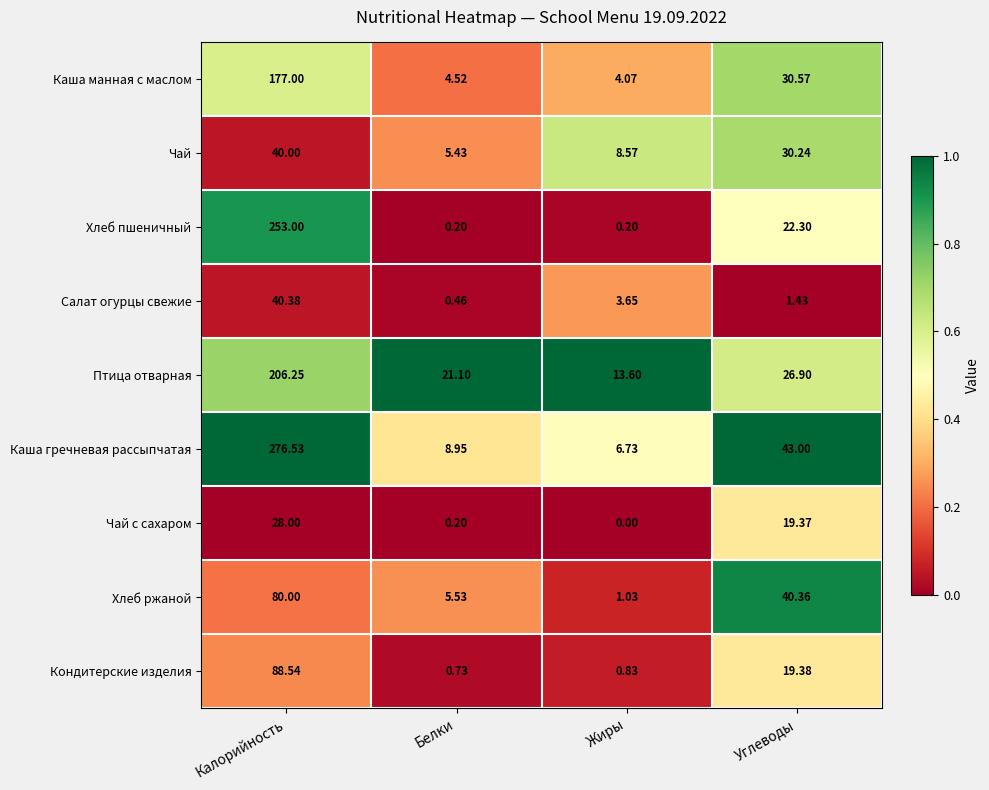

At which category does the chart reach its minimum across all series?

Жиры